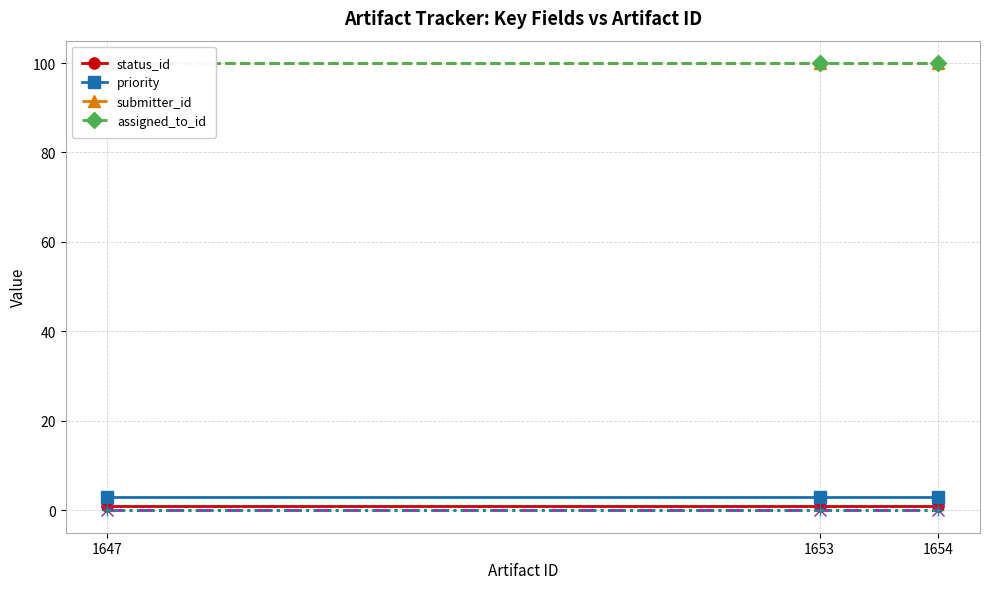

Which series changed the most between 1647 and 1653?

status_id